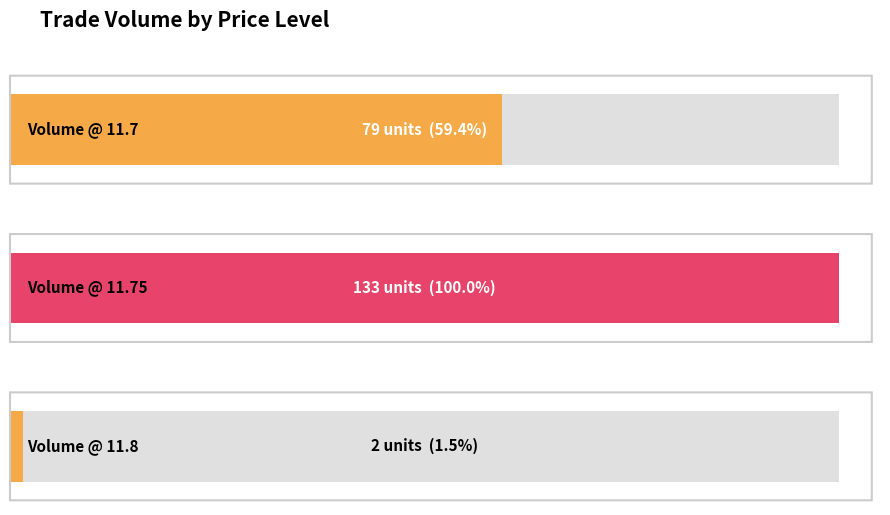

Is it true that the value at 10:37:12 is 3?

False